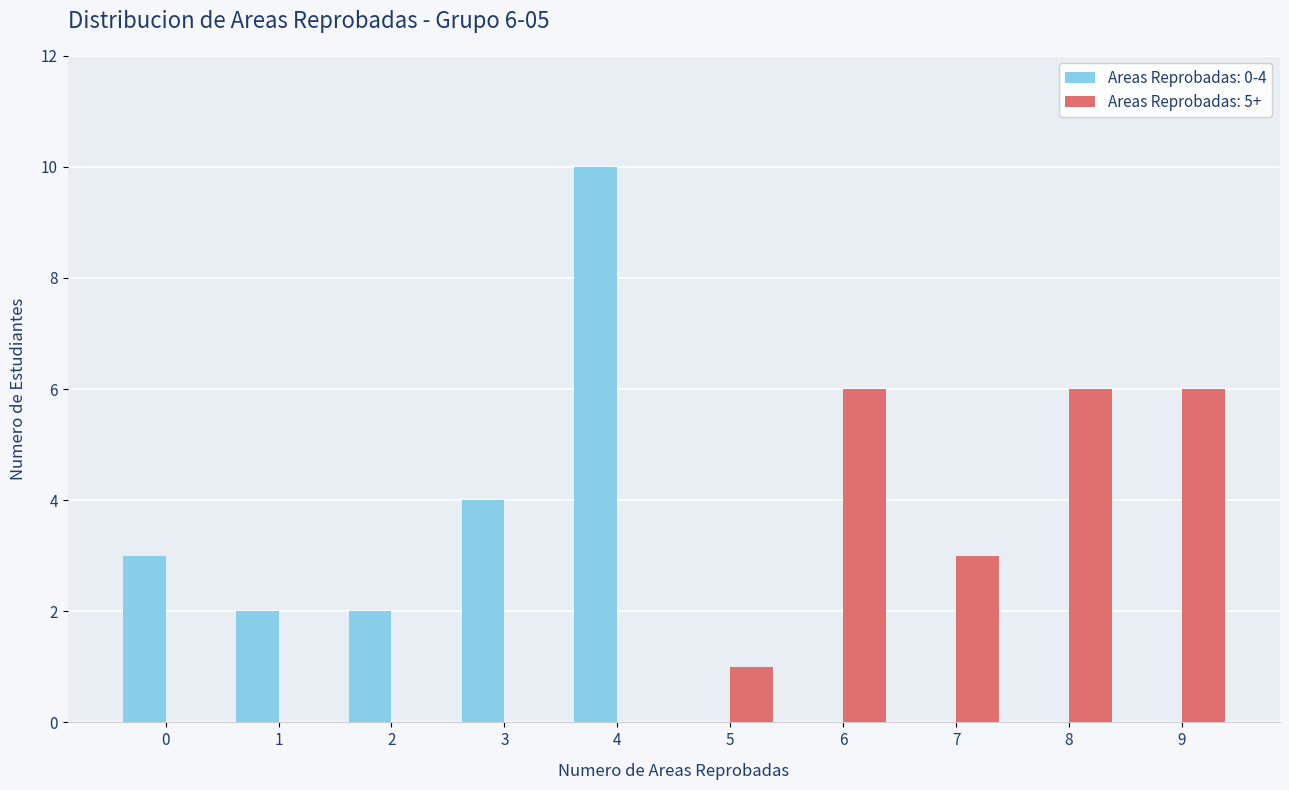

Which series has the largest total across all categories?

Areas Reprobadas: 5+